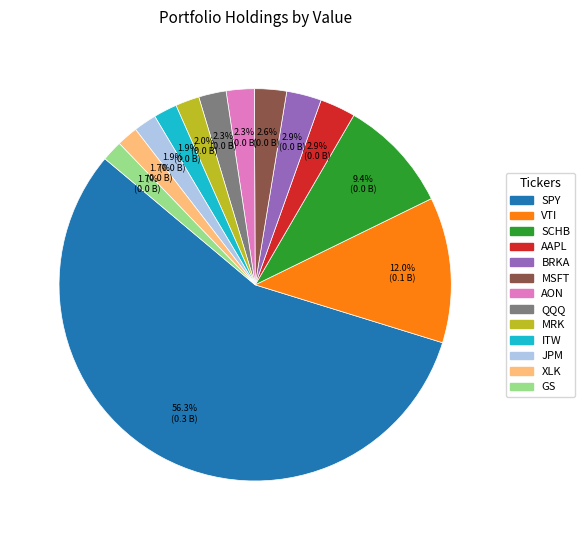

How many slices are in this pie chart?

13